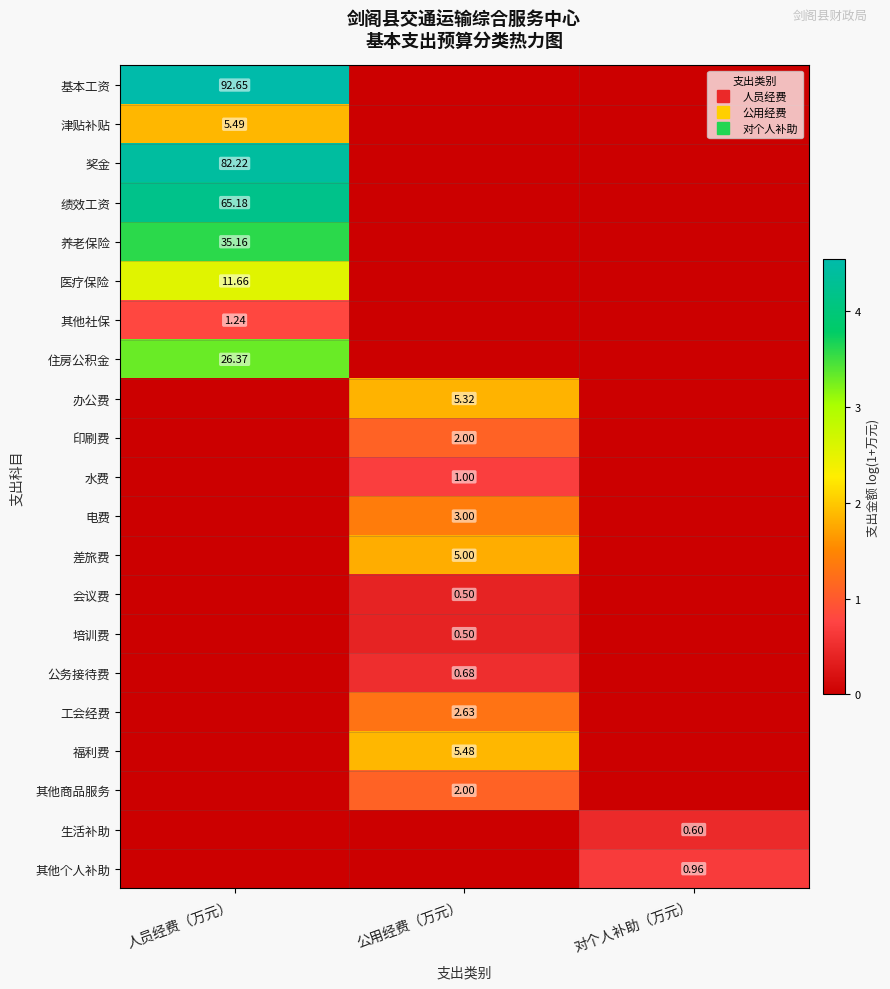

At which label is 绩效工资 closest to 2?

公用经费（万元）